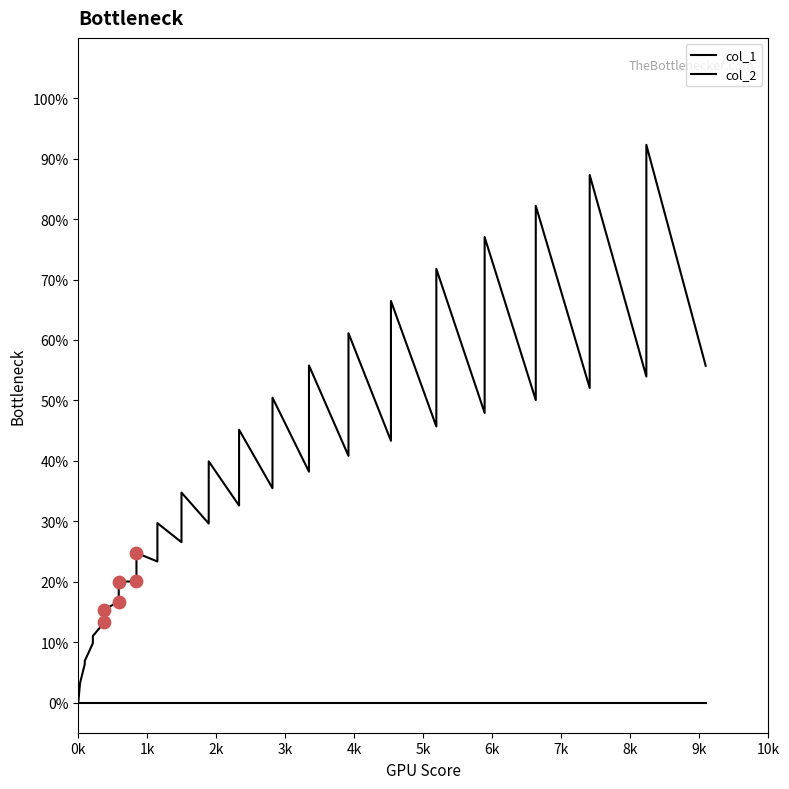

Which series has the widest spread of Y values?

col_1